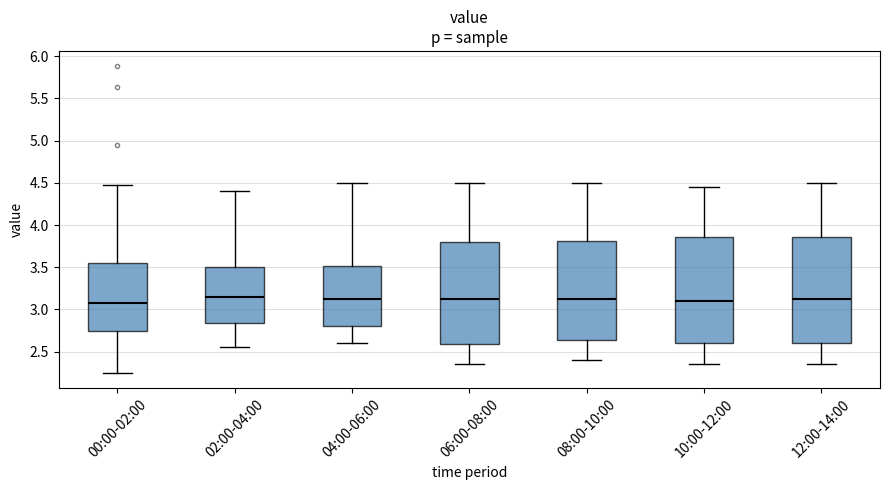

Reading left to right, read every box against the y-axis: the position of its median line, the range the box covers, and the ends of its whiskers. The values are not printed on the chart, so give them approximately, as read against the axis.

00:00-02:00: median 3.10, box 2.75 to 3.55, whiskers 2.25 to 4.45
02:00-04:00: median 3.15, box 2.85 to 3.50, whiskers 2.55 to 4.40
04:00-06:00: median 3.15, box 2.80 to 3.50, whiskers 2.60 to 4.50
06:00-08:00: median 3.15, box 2.60 to 3.80, whiskers 2.35 to 4.50
08:00-10:00: median 3.15, box 2.65 to 3.80, whiskers 2.40 to 4.50
10:00-12:00: median 3.10, box 2.60 to 3.85, whiskers 2.35 to 4.45
12:00-14:00: median 3.15, box 2.60 to 3.85, whiskers 2.35 to 4.50